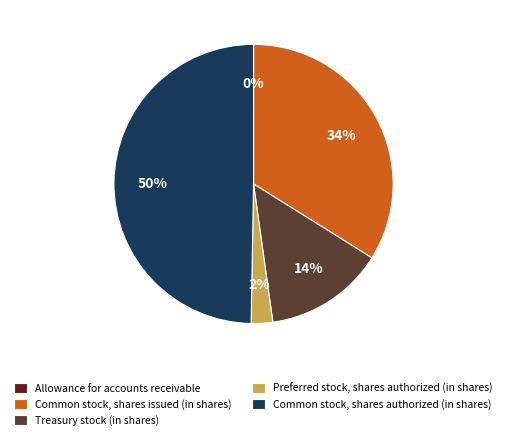

To the nearest percent, what is the difference between the Common stock, shares authorized (in shares) and Common stock, shares issued (in shares) slice percentages?

16%